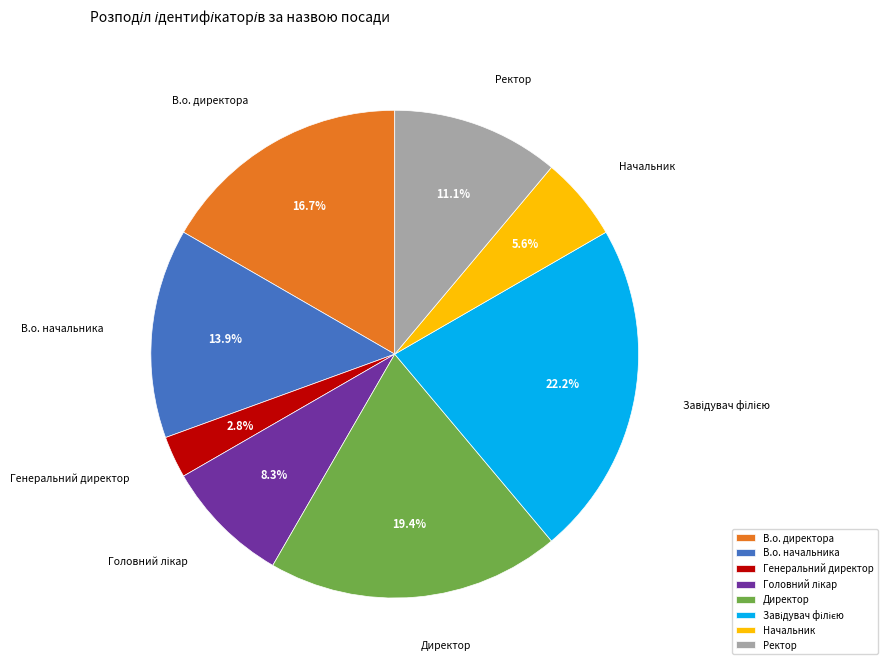

To the nearest percent, what is the difference between the largest and smallest slice percentages?

19%